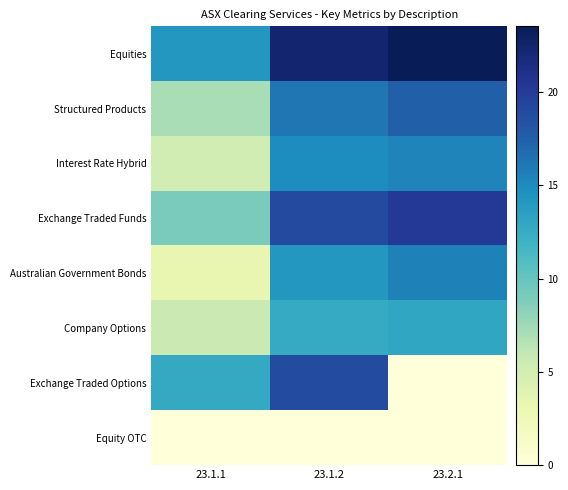

Which series has the largest total across all categories?

Equities